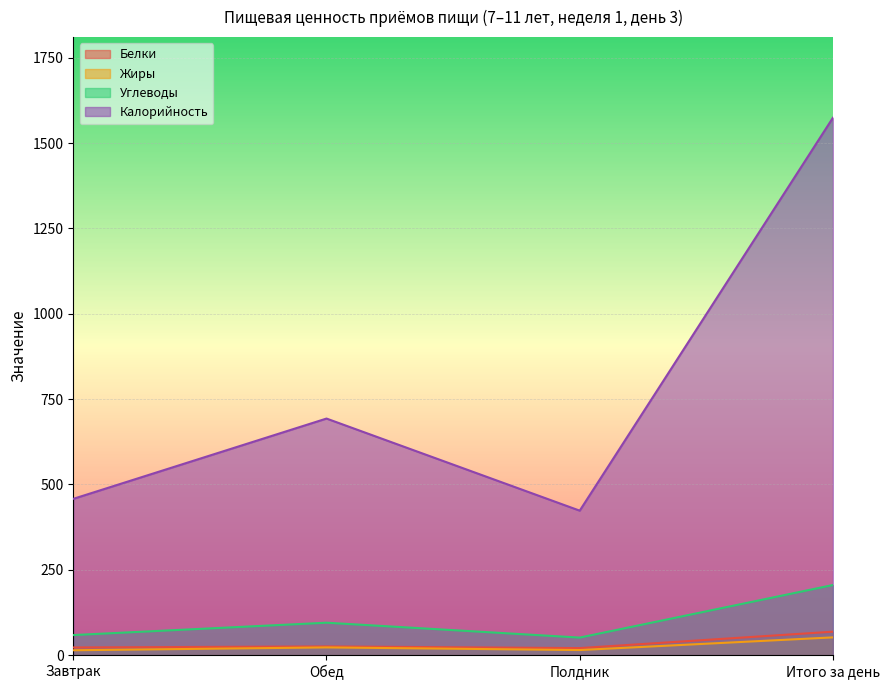

Reading right to left, transcribe all the data shown in this chart.

Белки: 68.8	20.7	25.6	22.5
Жиры: 52.1	15.0	22.7	14.4
Углеводы: 205.5	51.5	95.1	58.9
Калорийность: 1574.3	423.3	693.1	457.9